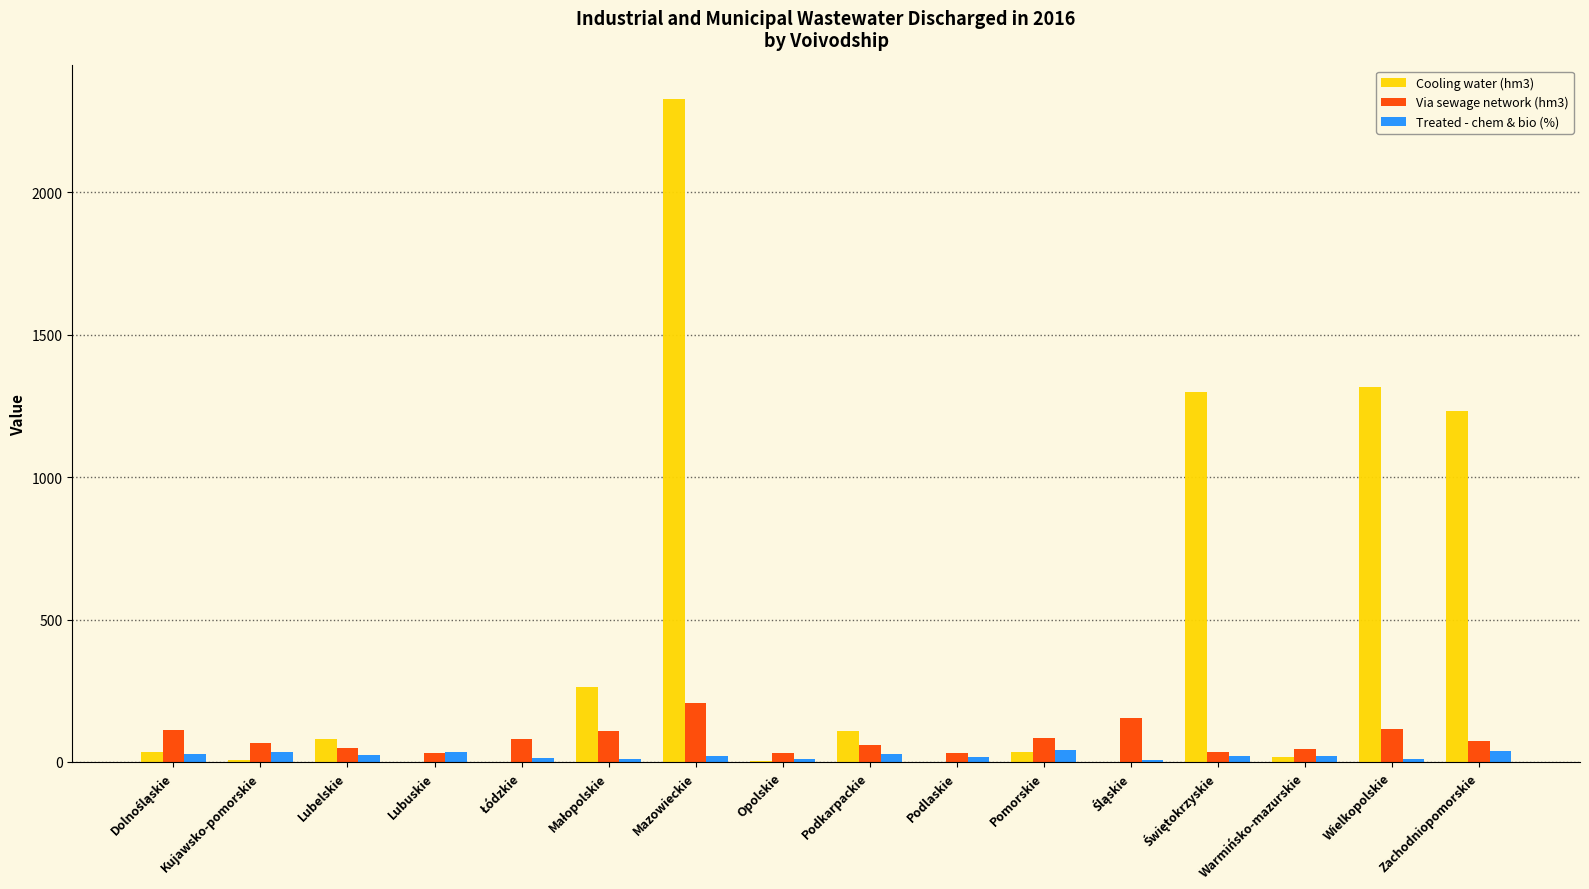

What is the sum of all Via sewage network (hm3) values?

1289.8